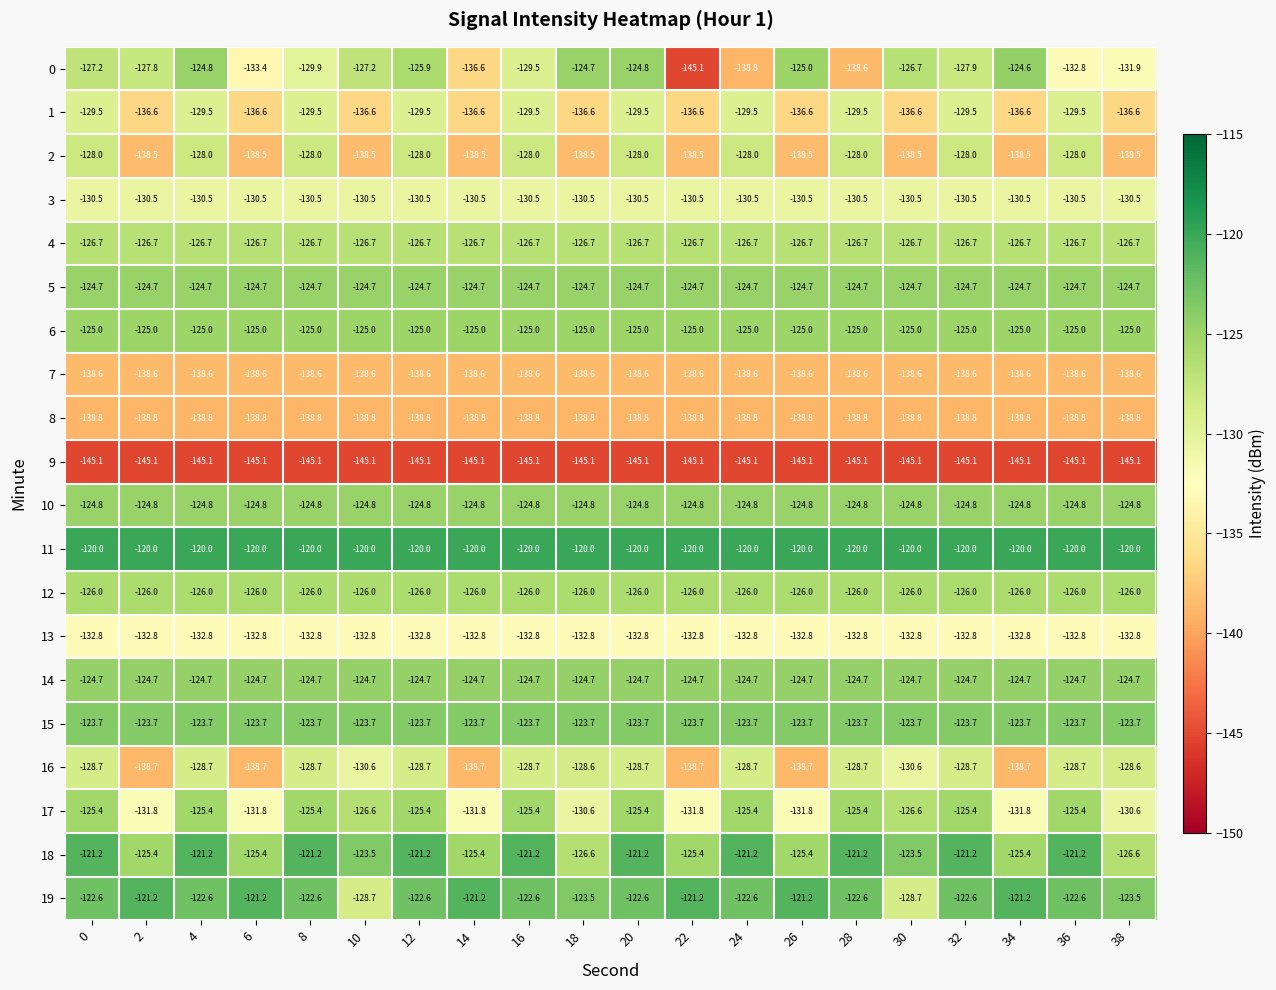

What value does the 14 series have at 34?

-124.7